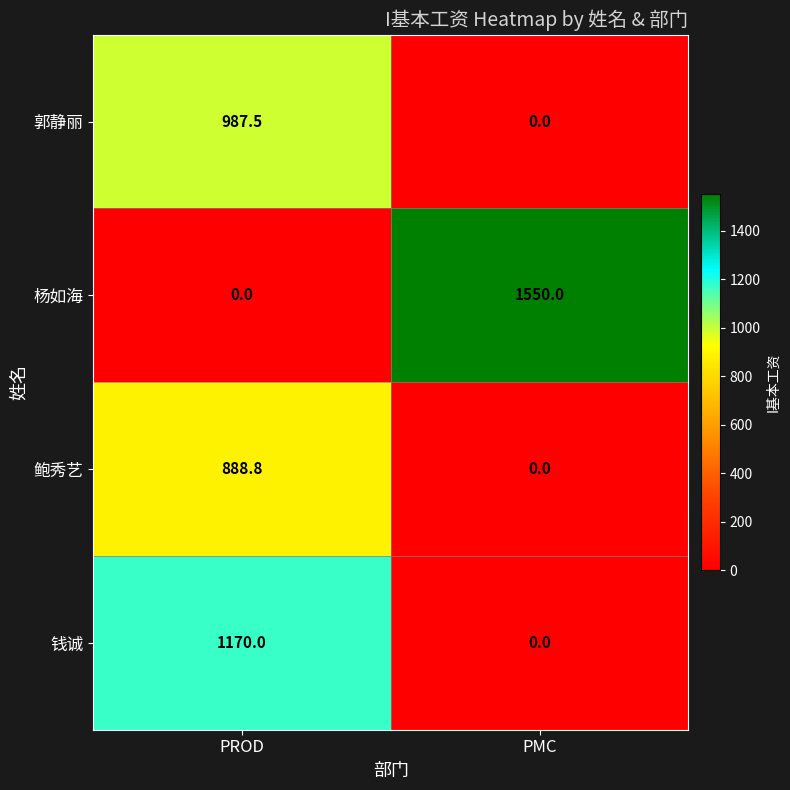

Reading left to right, list all the values displayed in this chart.

郭静丽: PROD=987.5	PMC=0.0
杨如海: PROD=0.0	PMC=1550.0
鲍秀艺: PROD=888.8	PMC=0.0
钱诚: PROD=1170.0	PMC=0.0